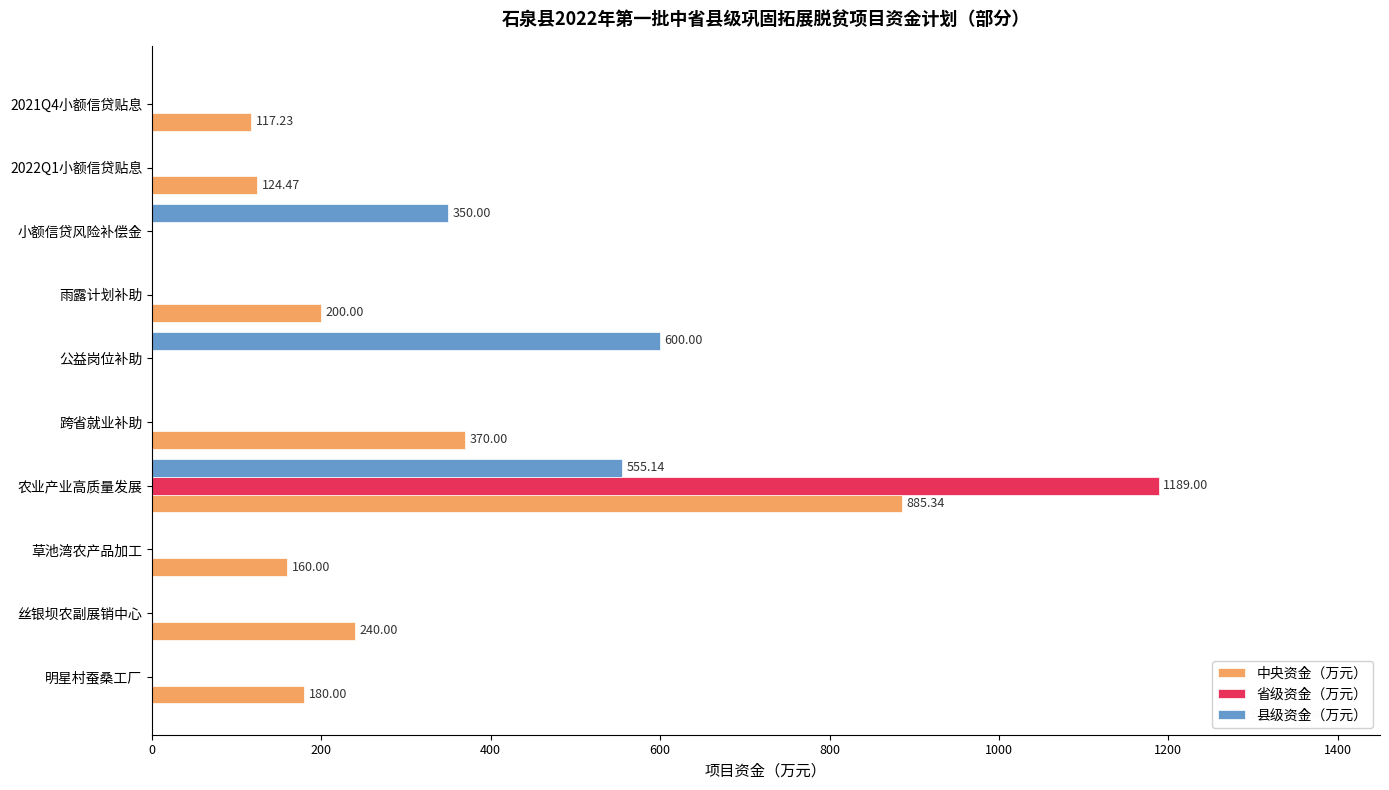

What is the sum of the 县级资金（万元） values at 公益岗位补助 and 丝银坝农副展销中心?

600.0